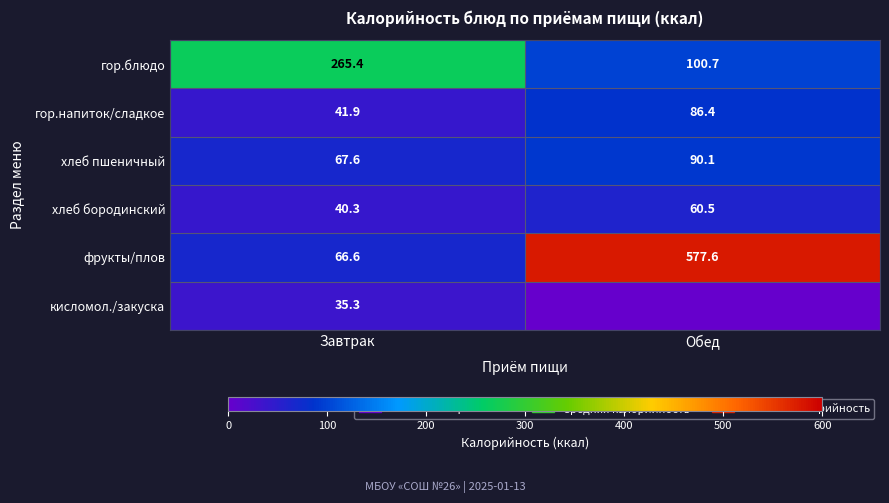

The гор.блюдо series shows 265.4 at Завтрак. True or false?

True